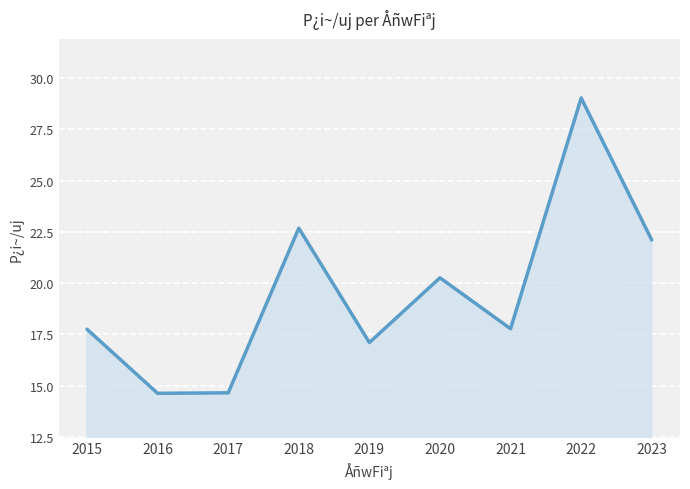

What is the ratio of the value at 2021 to the value at 2023?

0.8